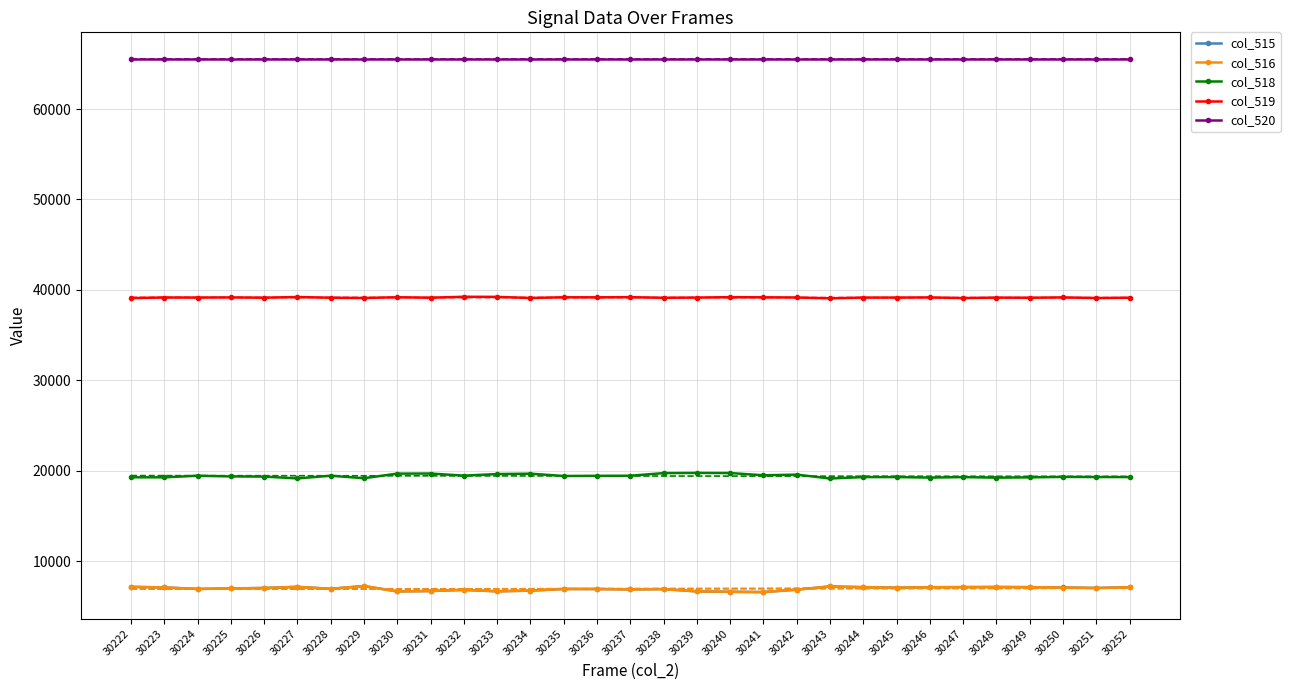

At which category does col_518 reach its first local peak?

30224